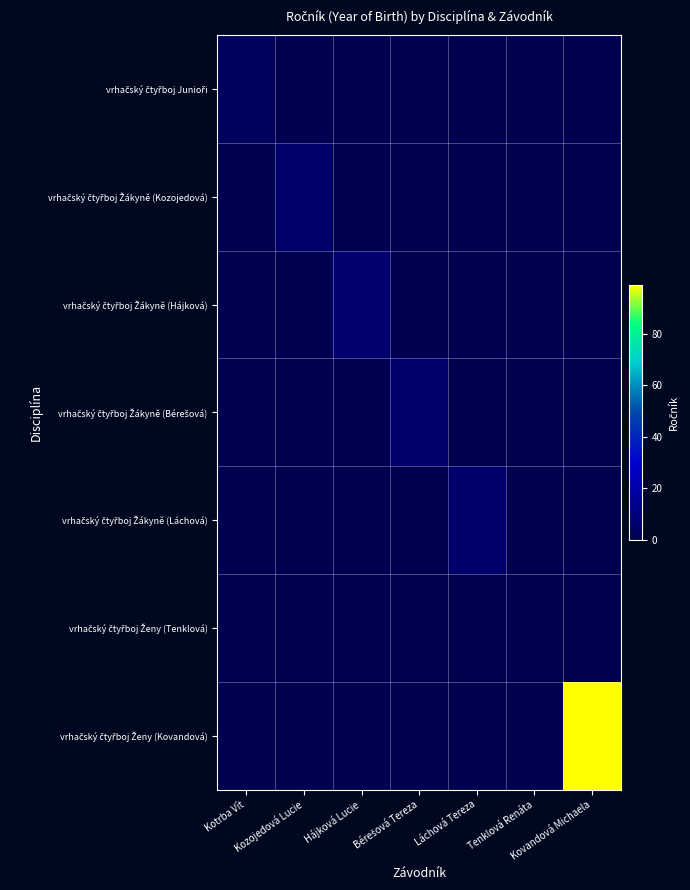

Rank the series at Bérešová Tereza from lowest to highest value.

vrhačský čtyřboj Junioři, vrhačský čtyřboj Žákyně (Kozojedová), vrhačský čtyřboj Žákyně (Hájková), vrhačský čtyřboj Žákyně (Láchová), vrhačský čtyřboj Ženy (Tenklová), vrhačský čtyřboj Ženy (Kovandová), vrhačský čtyřboj Žákyně (Bérešová)